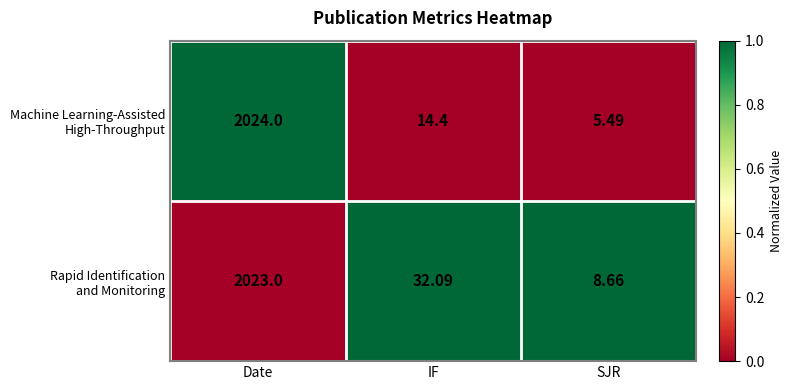

Which label corresponds to the largest value in the chart?

Date